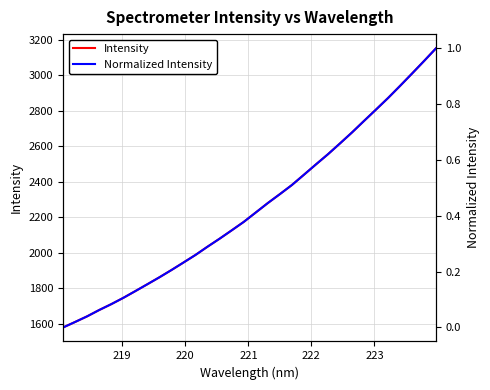

What is the label of the 27th point from the right?

223